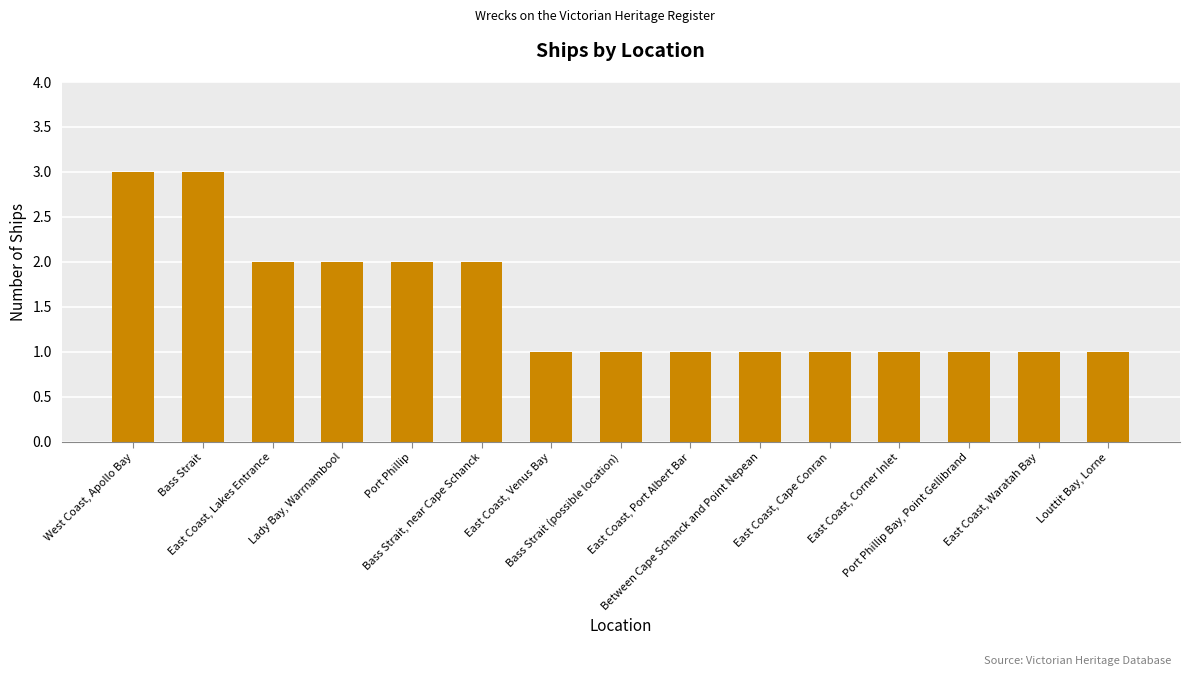

What is the greatest value displayed?

3